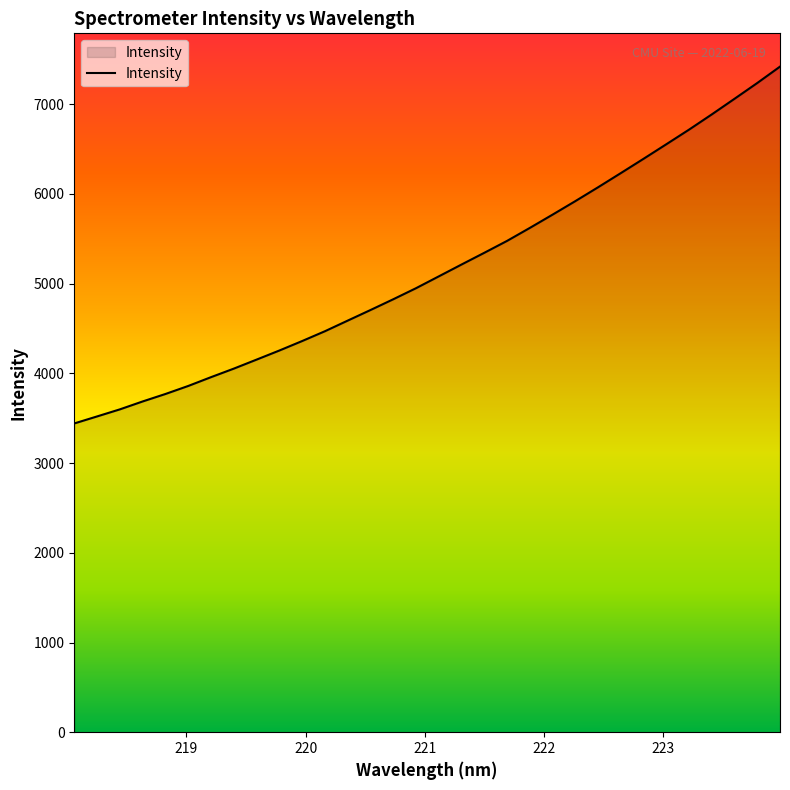

What is the difference between the maximum and minimum values?

3978.0